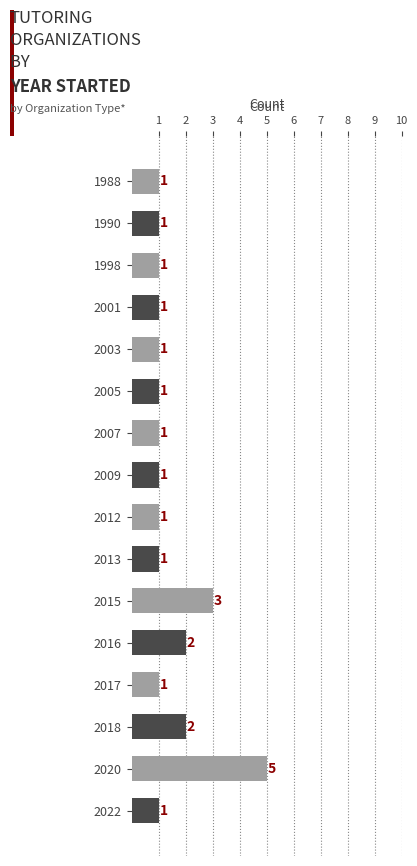

Reading bottom to top, transcribe all the data shown in this chart.

2022=1	2020=5	2018=2	2017=1	2016=2	2015=3	2013=1	2012=1	2009=1	2007=1	2005=1	2003=1	2001=1	1998=1	1990=1	1988=1